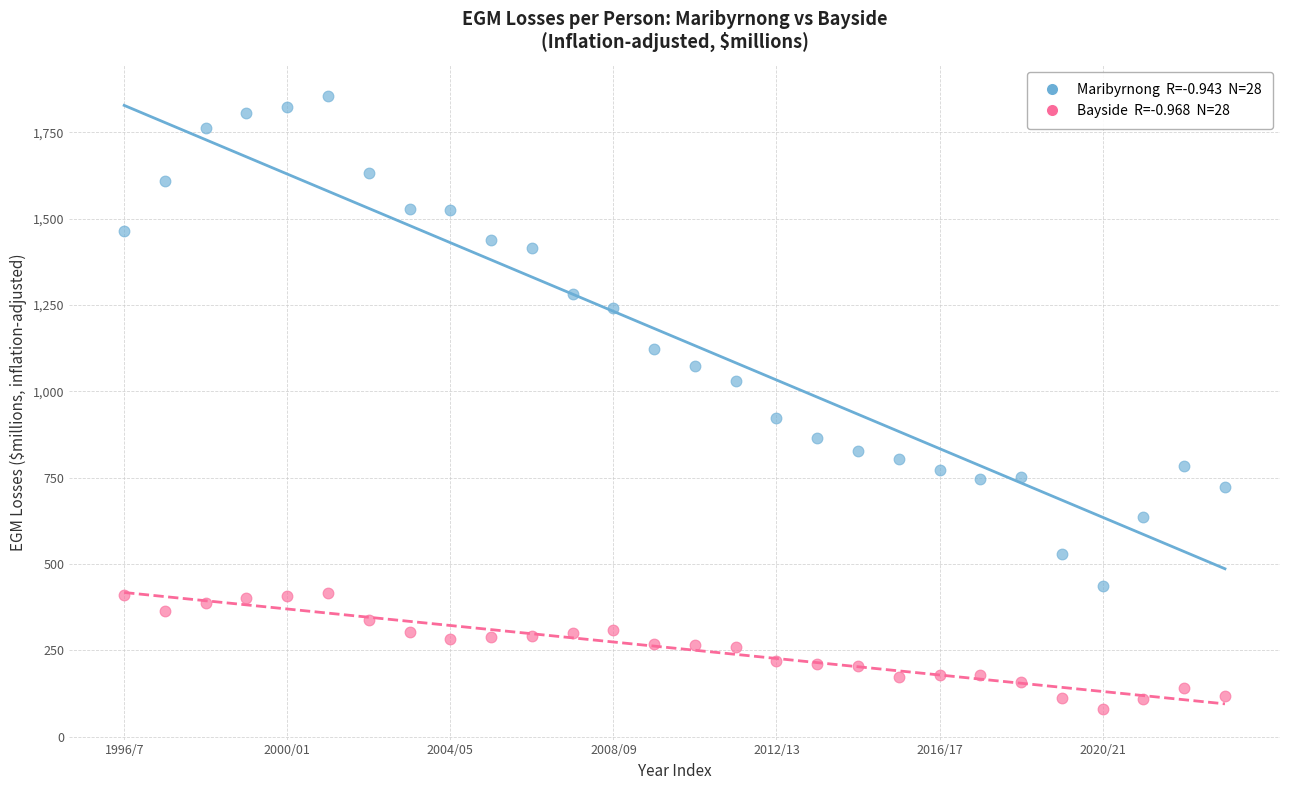

Across all data points, what is the range of Y values (max minus min)?

1776.6